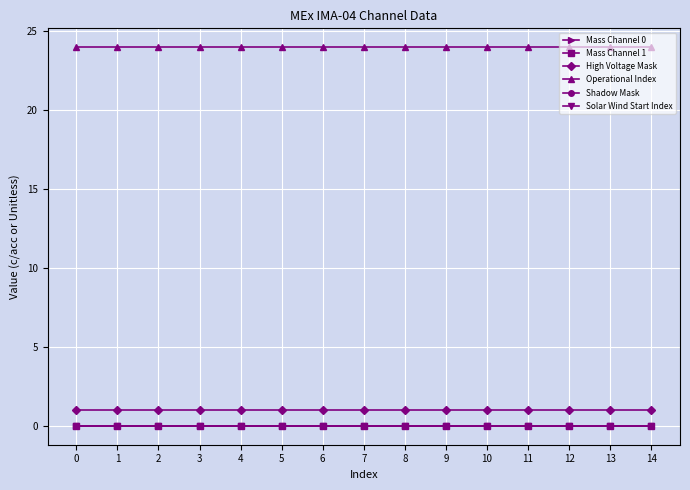

Reading left to right, transcribe all the data shown in this chart.

Mass Channel 0: 0=0	1=0	2=0	3=0	4=0	5=0	6=0	7=0	8=0	9=0	10=0	11=0	12=0	13=0	14=0
Mass Channel 1: 0=0	1=0	2=0	3=0	4=0	5=0	6=0	7=0	8=0	9=0	10=0	11=0	12=0	13=0	14=0
High Voltage Mask: 0=1	1=1	2=1	3=1	4=1	5=1	6=1	7=1	8=1	9=1	10=1	11=1	12=1	13=1	14=1
Operational Index: 0=24	1=24	2=24	3=24	4=24	5=24	6=24	7=24	8=24	9=24	10=24	11=24	12=24	13=24	14=24
Shadow Mask: 0=0	1=0	2=0	3=0	4=0	5=0	6=0	7=0	8=0	9=0	10=0	11=0	12=0	13=0	14=0
Solar Wind Start Index: 0=0	1=0	2=0	3=0	4=0	5=0	6=0	7=0	8=0	9=0	10=0	11=0	12=0	13=0	14=0